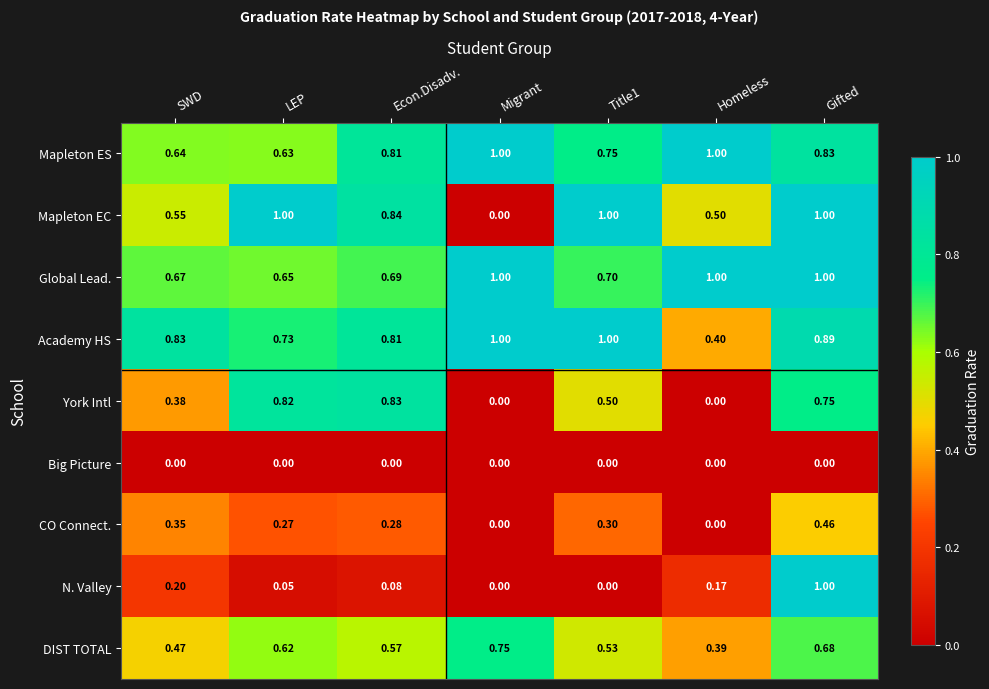

Where is Mapleton ES nearest to the value 0?

LEP